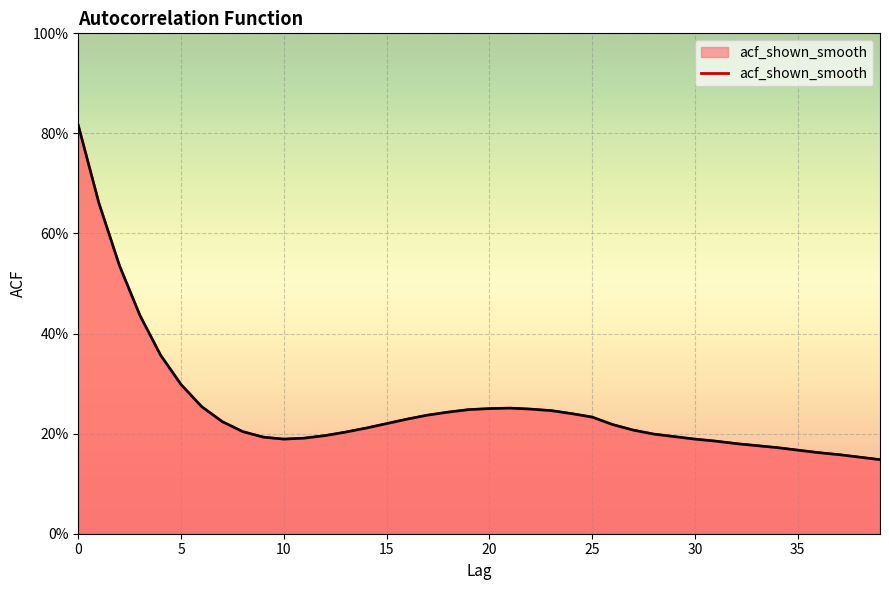

What value does the data have at 31?

0.2